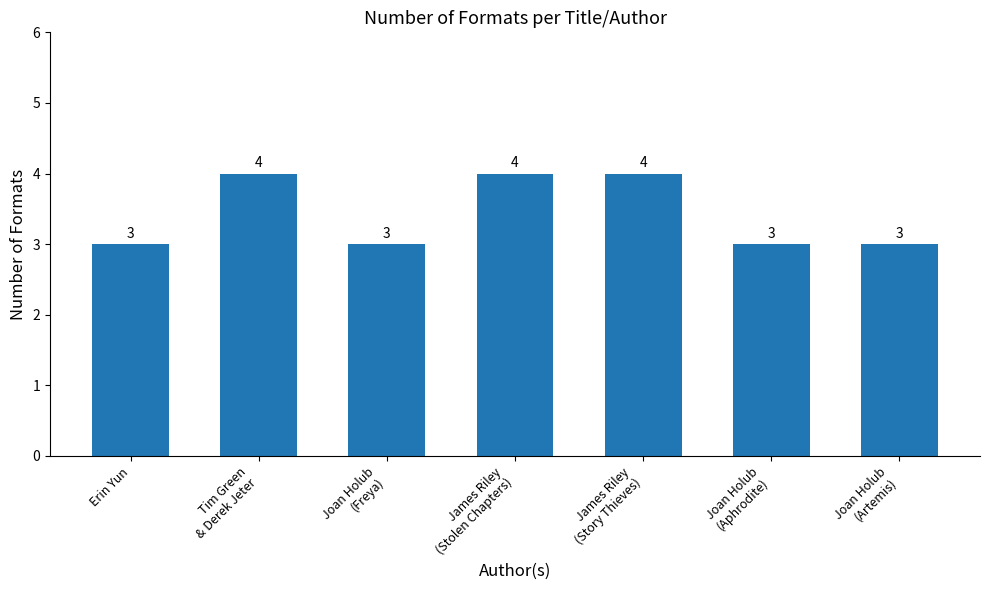

What is the maximum value shown in the chart?

4